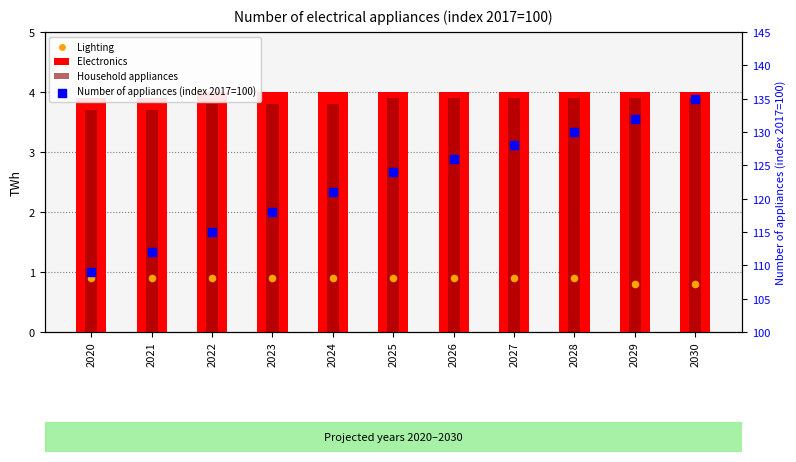

Which series contains the highest Y value?

Number of appliances (index 2017=100)